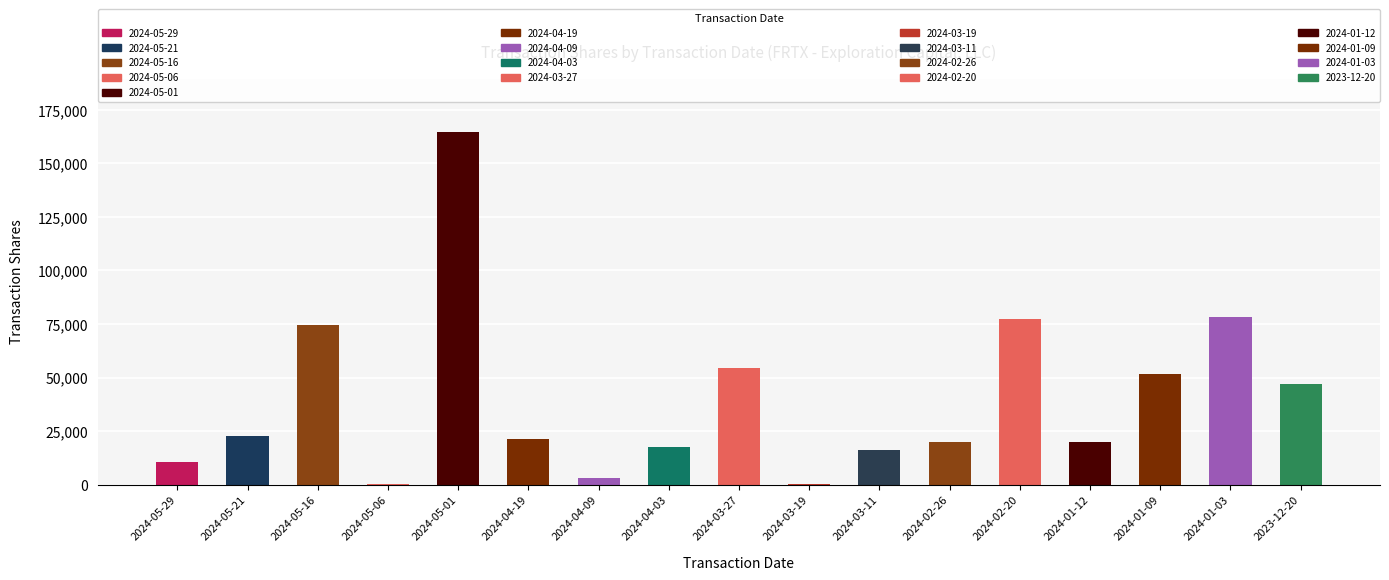

What is the greatest value displayed?

164897